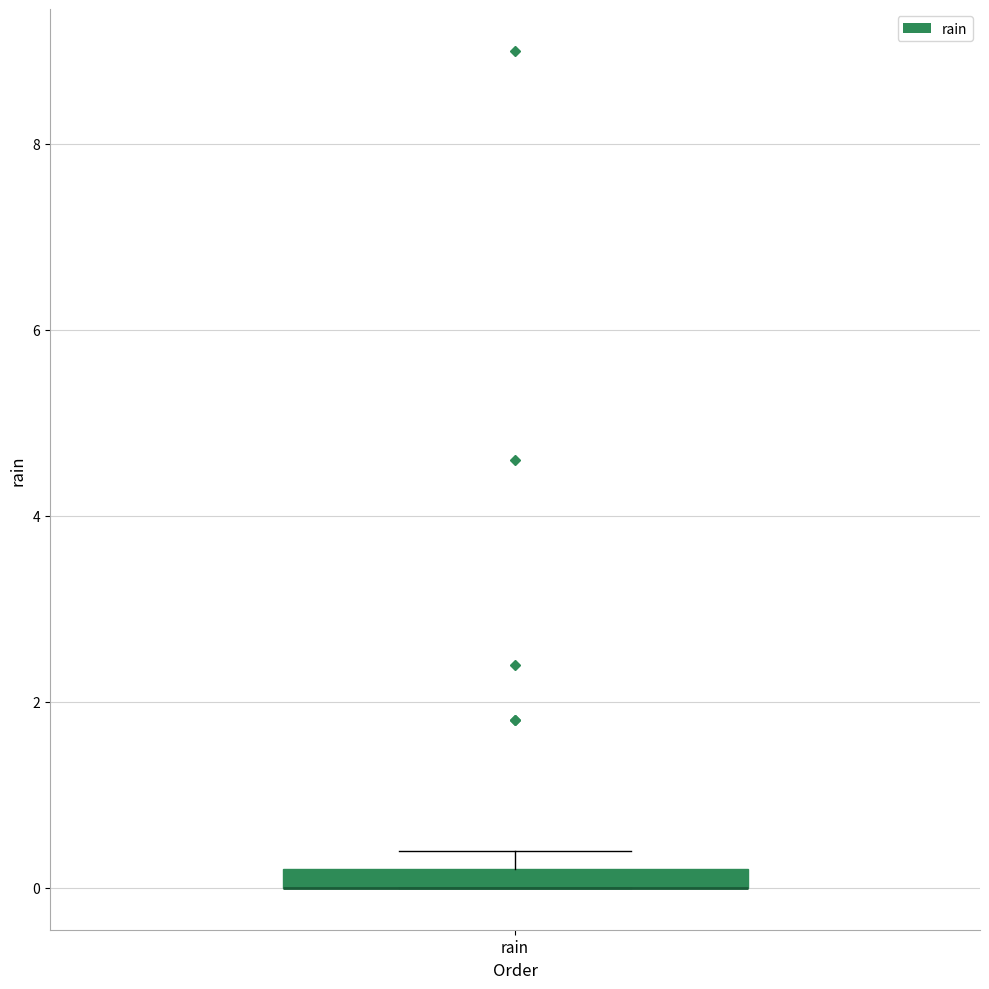

Where is the lower edge of the box for rain on the y-axis? The values are not printed on the chart, so give them approximately, as read against the axis.

0.0